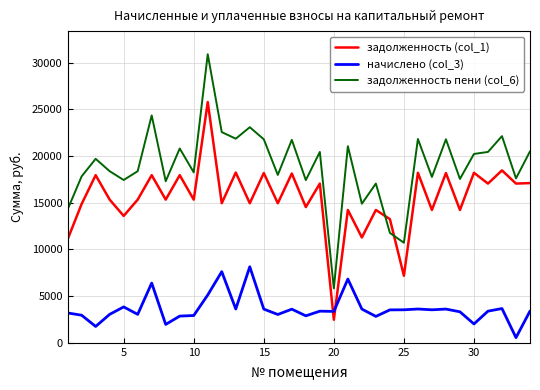

True or false: задолженность (col_1) and начислено (col_3) cross at least once.

True